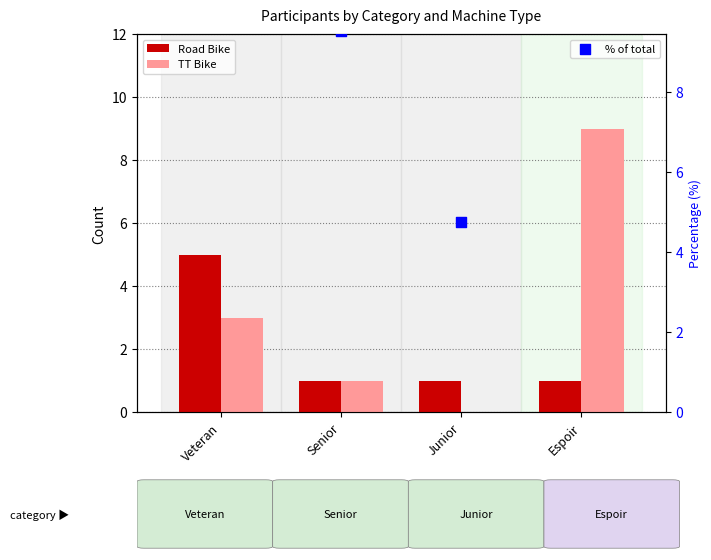

At how many categories does at least one series exceed 28?

2